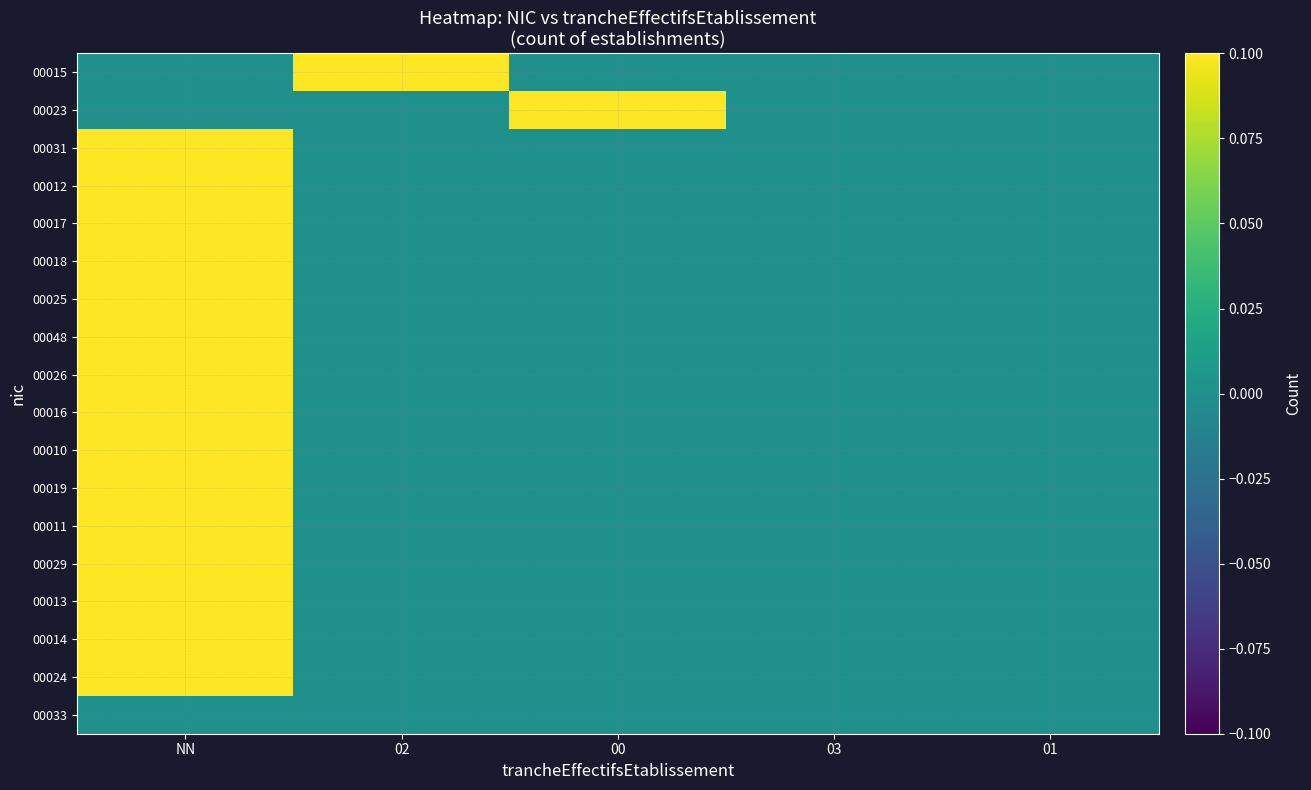

Reading left to right, list all the values displayed in this chart.

00015: NN=0	02=1	00=0	03=0	01=0
00023: NN=0	02=0	00=1	03=0	01=0
00031: NN=1	02=0	00=0	03=0	01=0
00012: NN=1	02=0	00=0	03=0	01=0
00017: NN=1	02=0	00=0	03=0	01=0
00018: NN=1	02=0	00=0	03=0	01=0
00025: NN=1	02=0	00=0	03=0	01=0
00048: NN=1	02=0	00=0	03=0	01=0
00026: NN=1	02=0	00=0	03=0	01=0
00016: NN=1	02=0	00=0	03=0	01=0
00010: NN=1	02=0	00=0	03=0	01=0
00019: NN=1	02=0	00=0	03=0	01=0
00011: NN=1	02=0	00=0	03=0	01=0
00029: NN=1	02=0	00=0	03=0	01=0
00013: NN=1	02=0	00=0	03=0	01=0
00014: NN=1	02=0	00=0	03=0	01=0
00024: NN=1	02=0	00=0	03=0	01=0
00033: NN=0	02=0	00=0	03=0	01=0